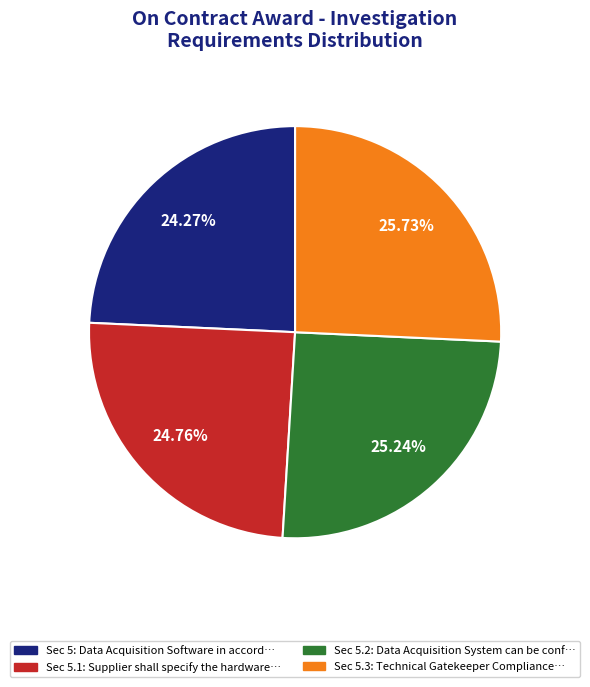

Is there any slice that represents more than half of the pie?

No